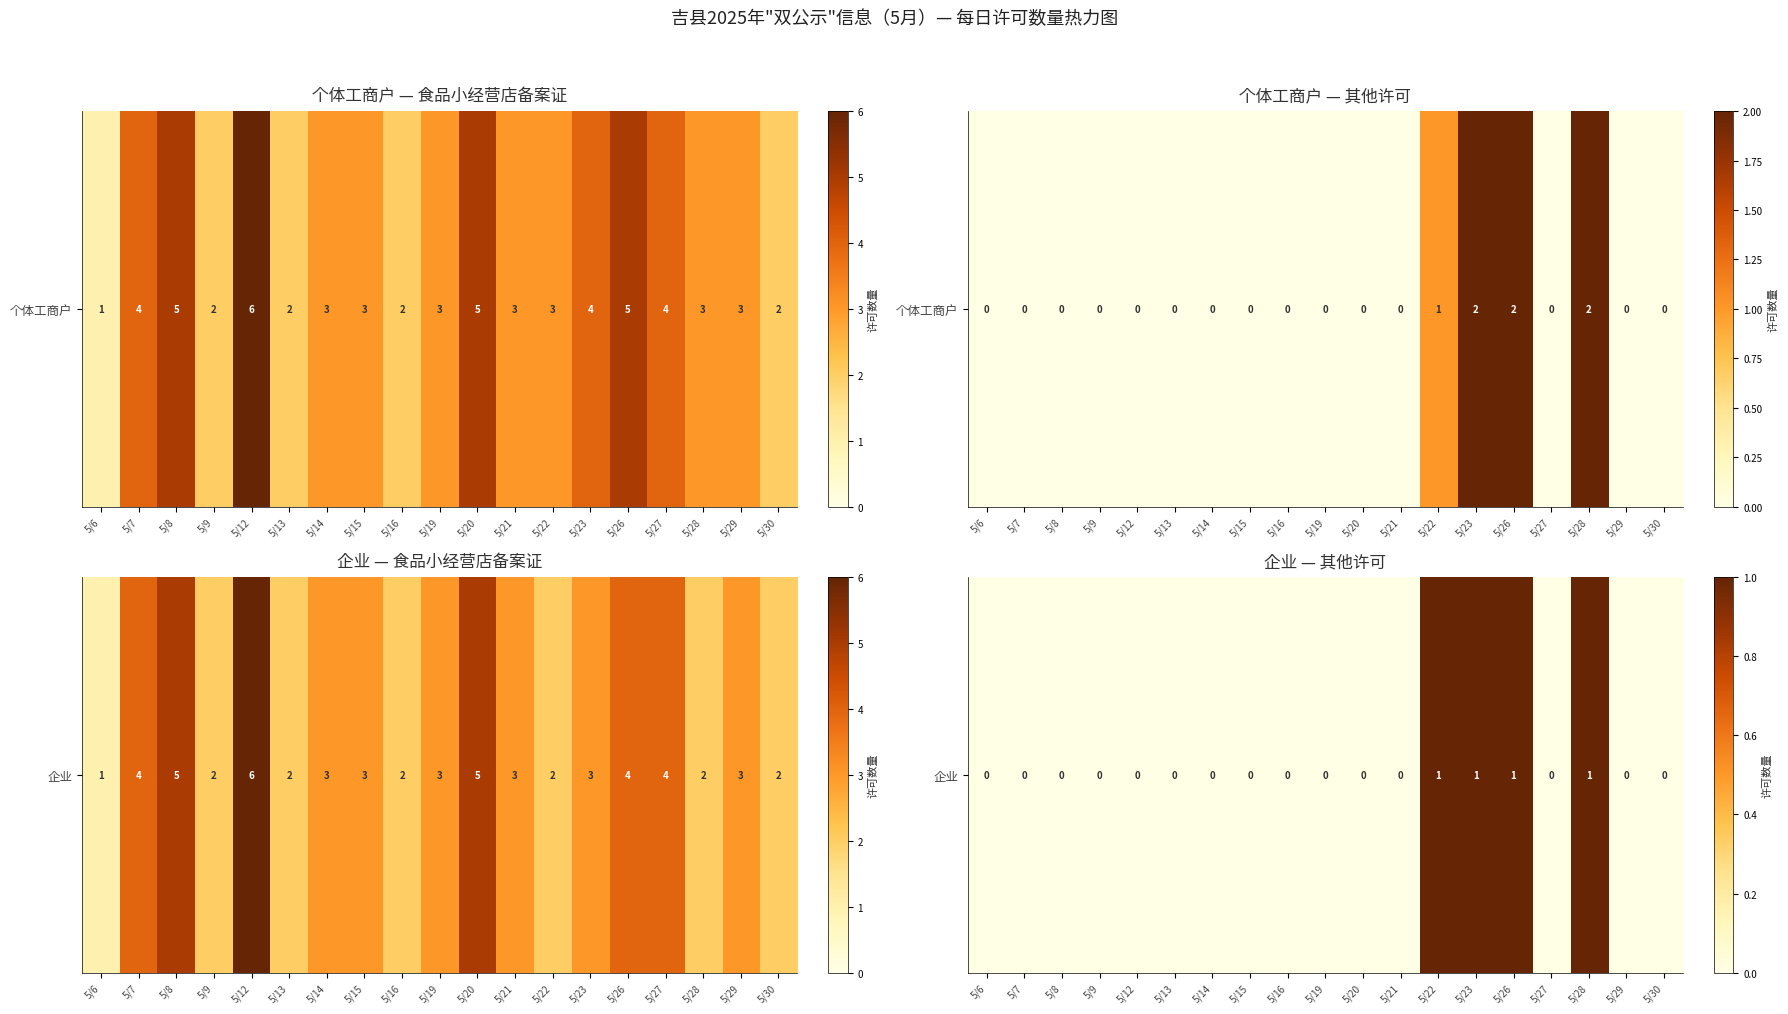

What is the difference between the maximum and minimum values?

1